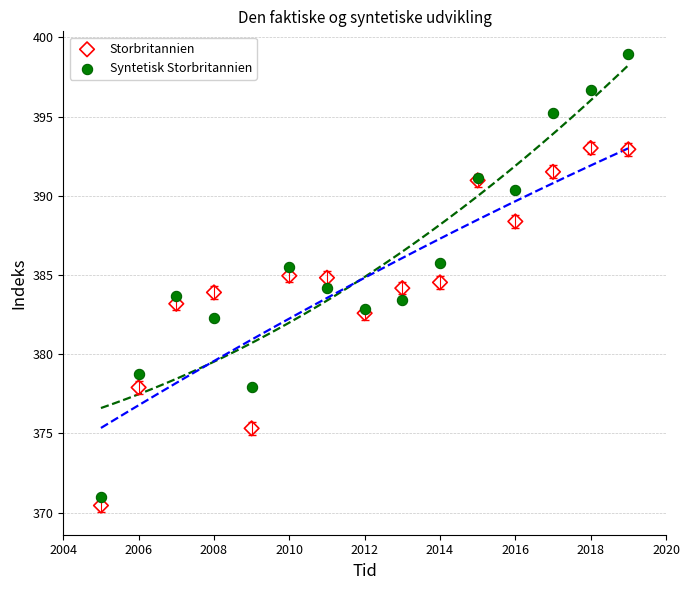

Which series has the largest Y range (max minus min)?

Syntetisk Storbritannien